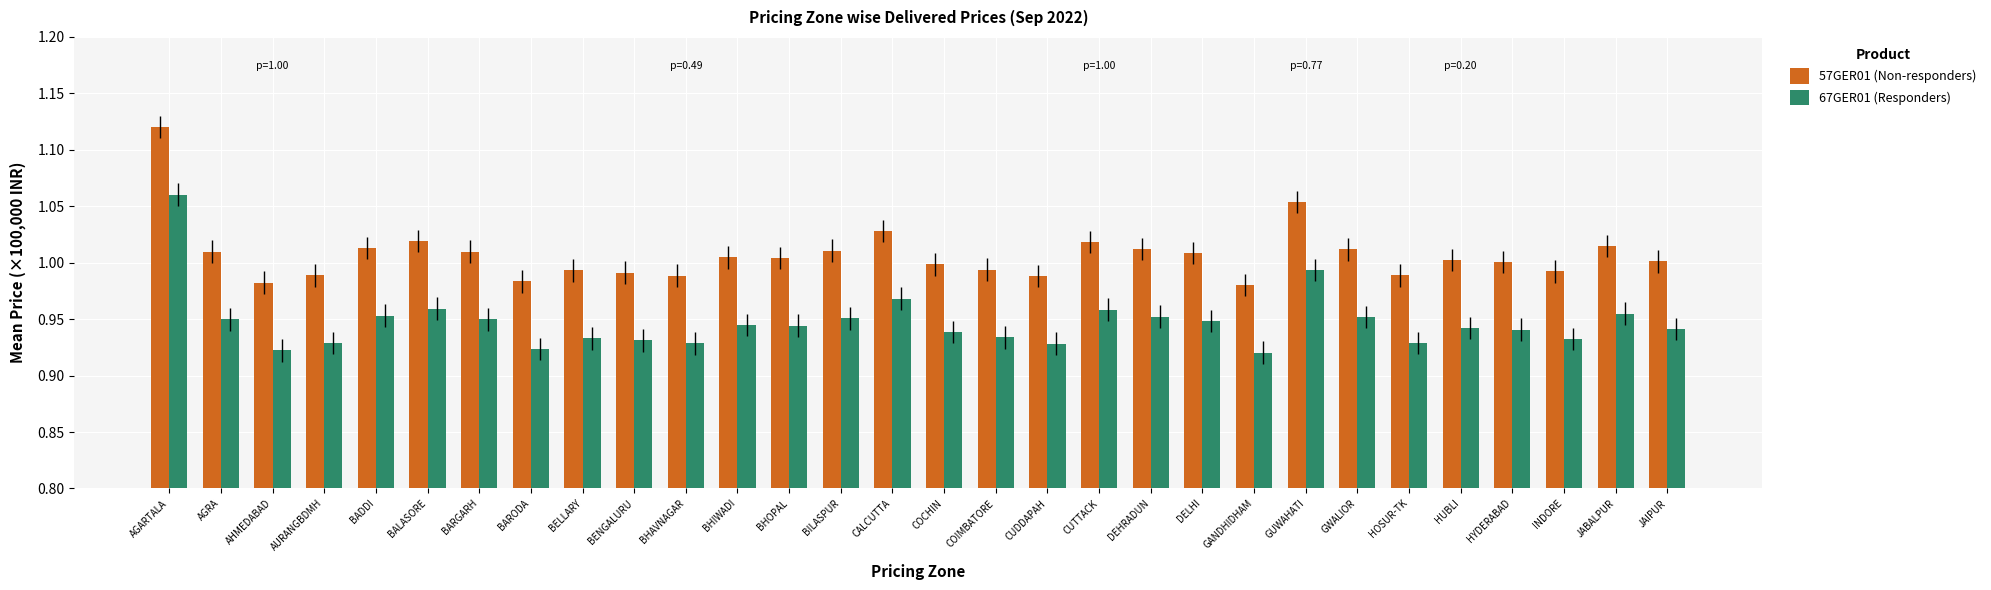

What is the spread (max minus min) of values at BILASPUR?

0.1